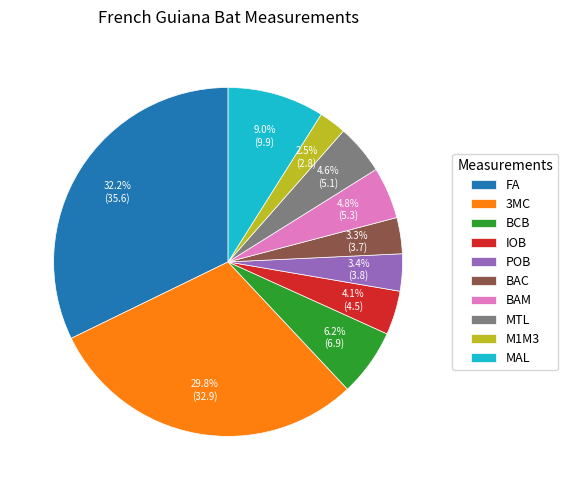

How many segments does this pie chart have?

10